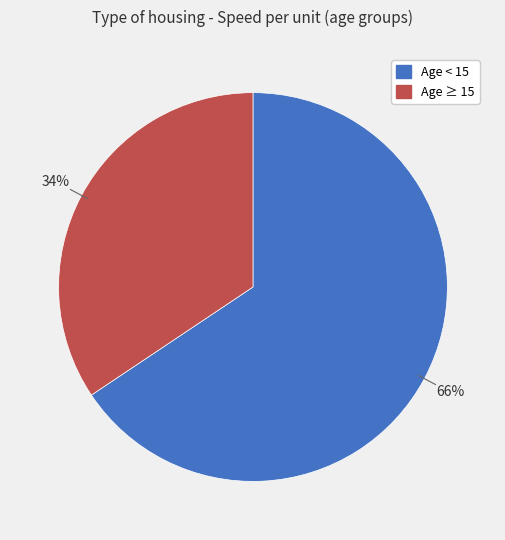

To the nearest percent, what is the average slice percentage?

50%